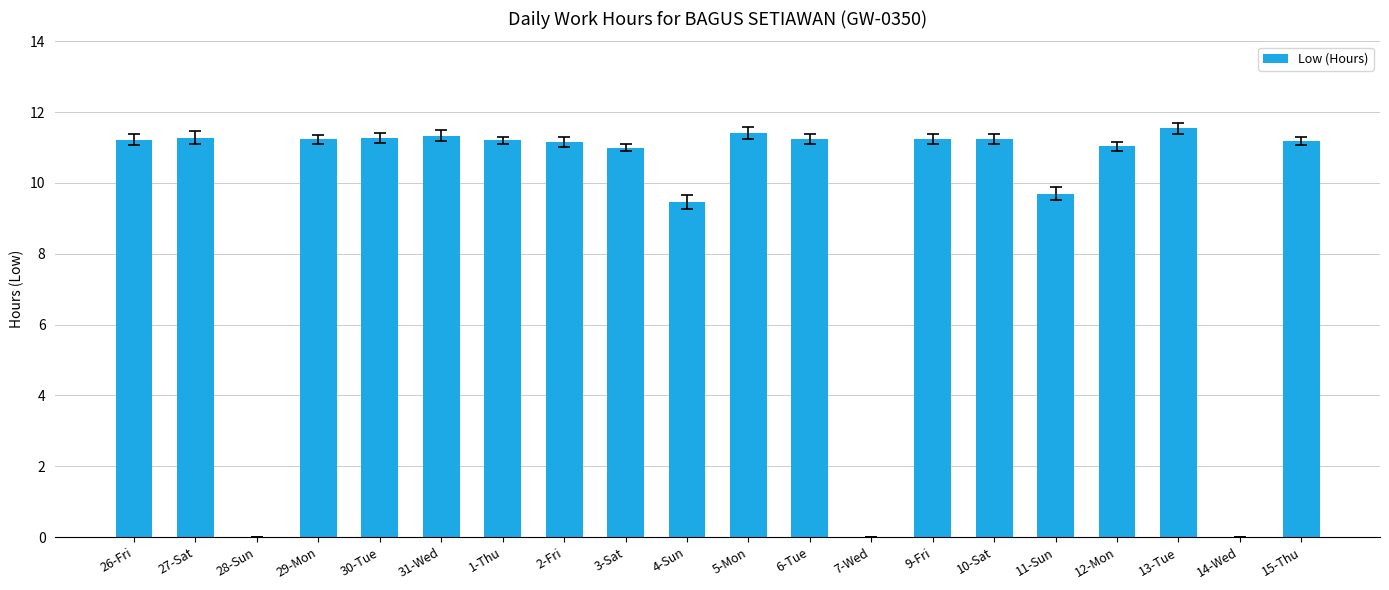

Count the number of data series in this chart.

1